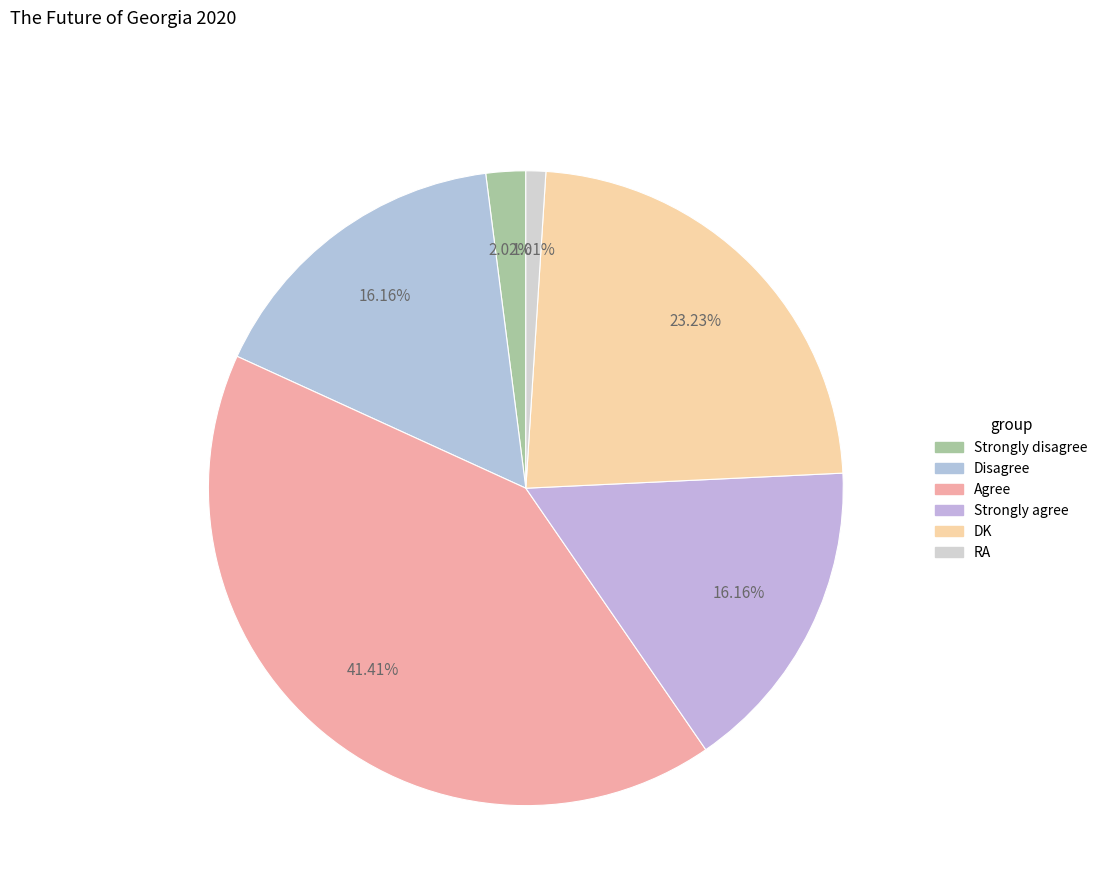

How many slices are in this pie chart?

6